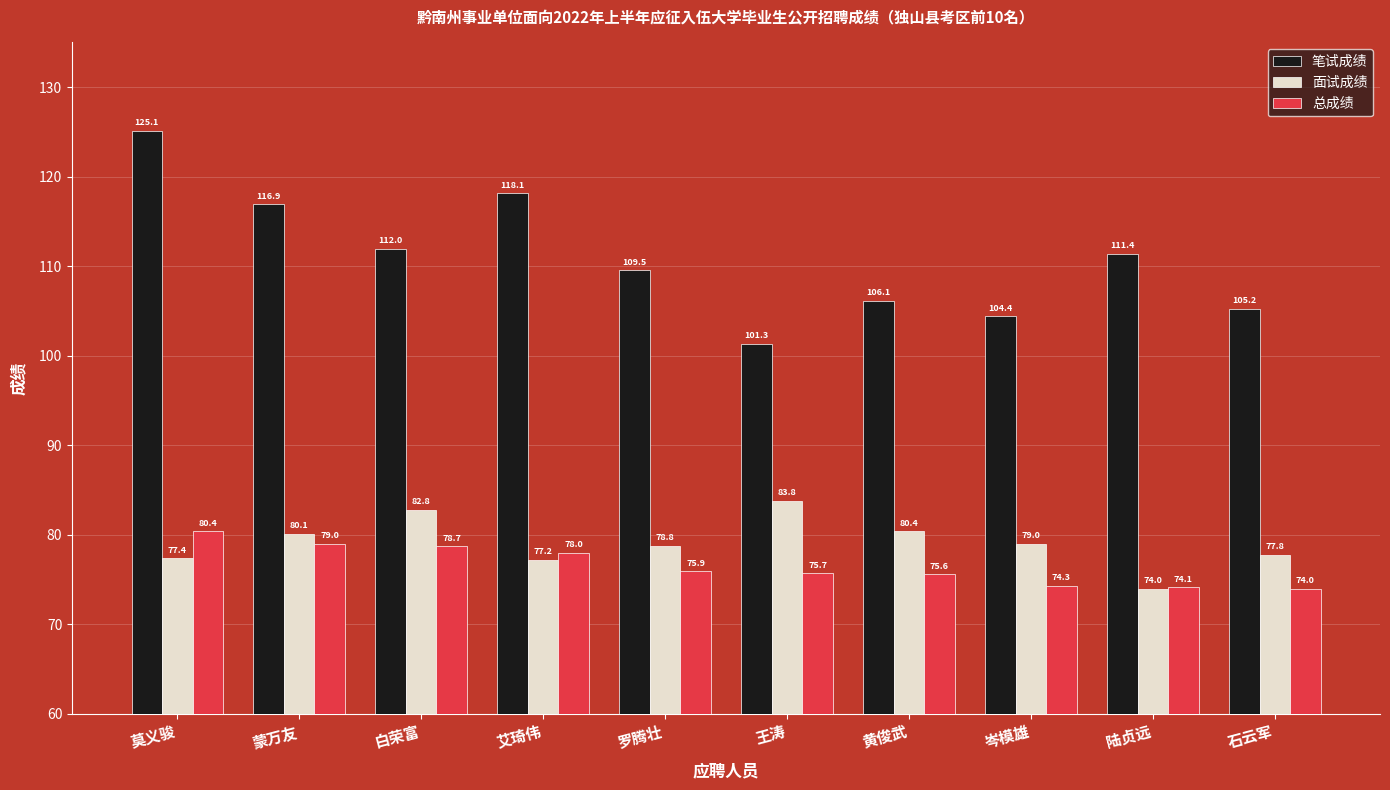

Is it true that 笔试成绩 equals 50.9 at 石云军?

False